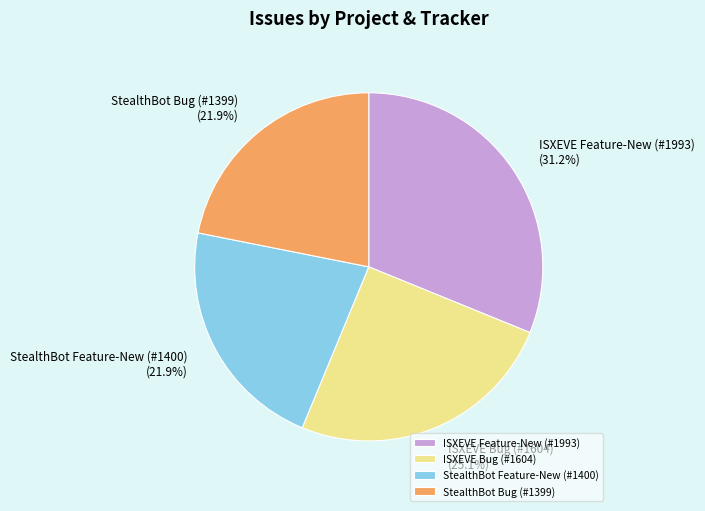

Does ISXEVE Bug (#1604) represent more than half of the total?

No